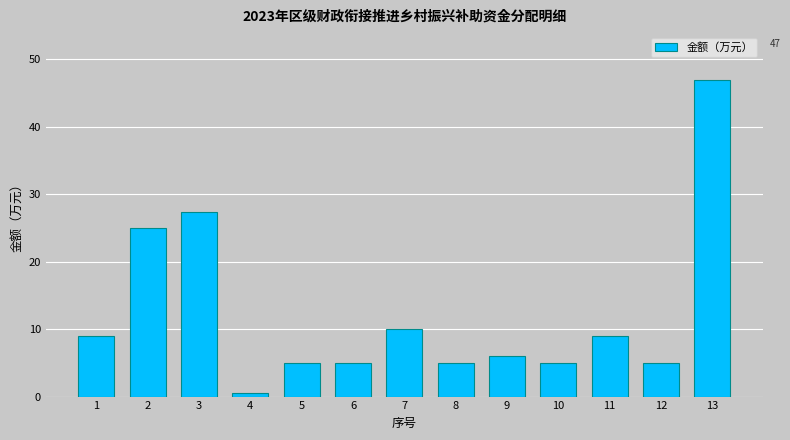

Reading left to right, transcribe all the data shown in this chart.

9.0	25.0	27.4	0.6	5.0	5.0	10.0	5.0	6.0	5.0	9.0	5.0	47.0